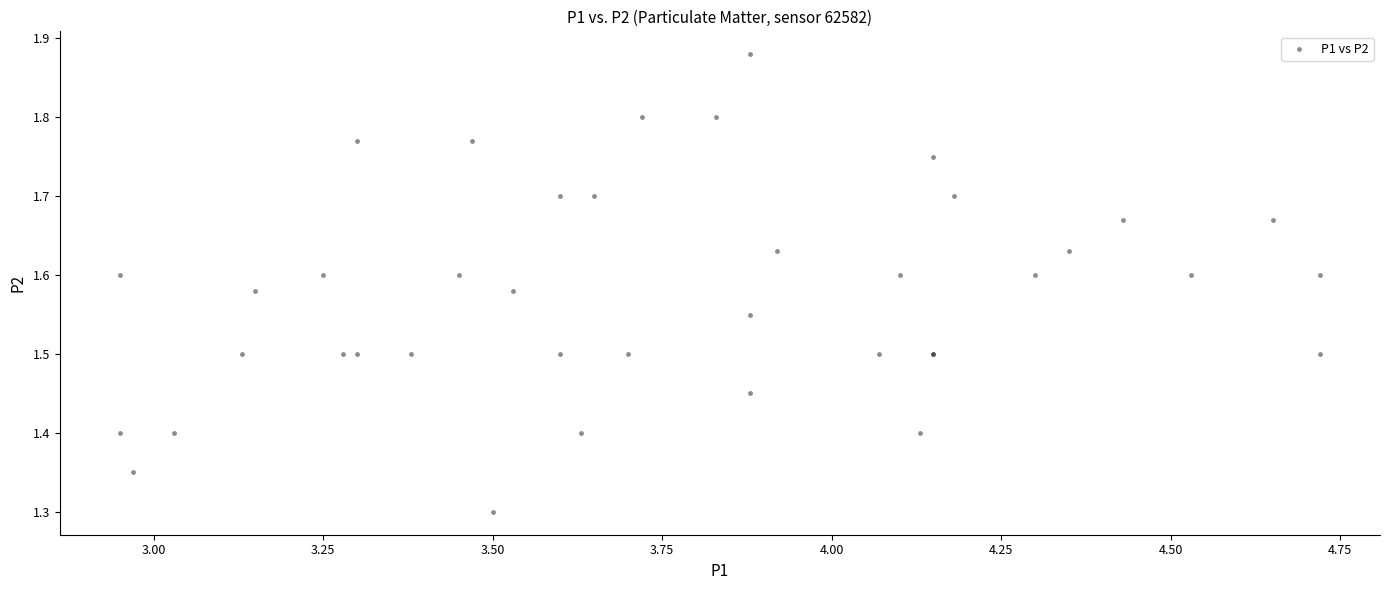

What Y value in the scatter plot is closest to 1?

1.3